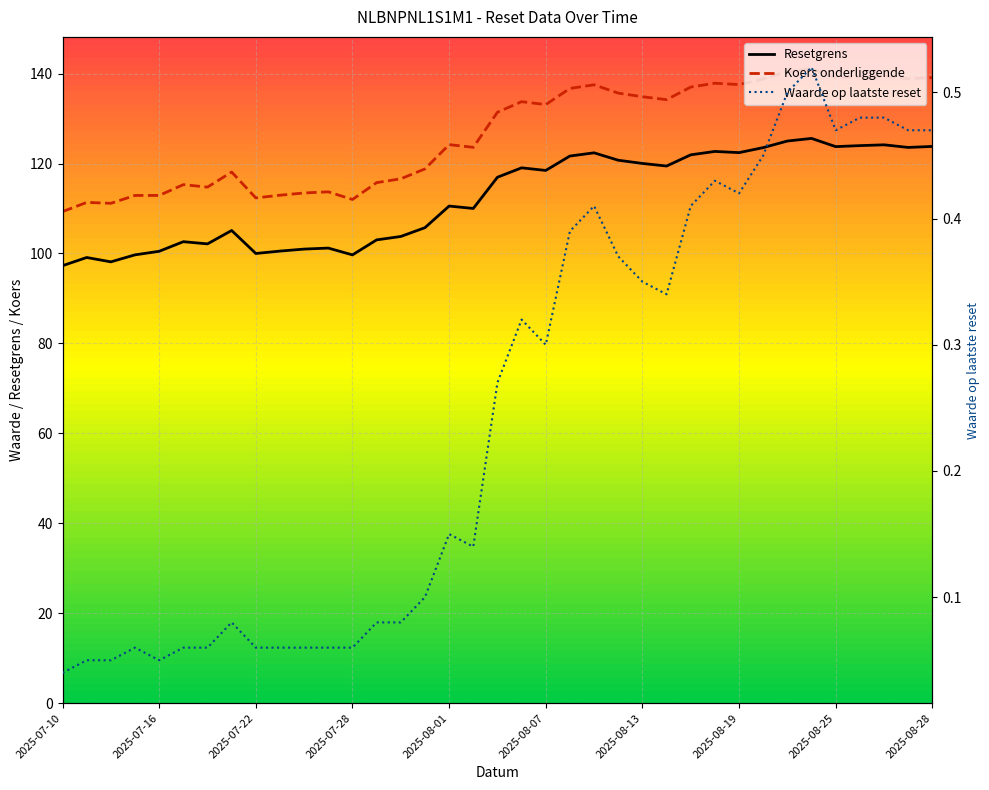

Which label corresponds to the largest value in the chart?

2025-08-22